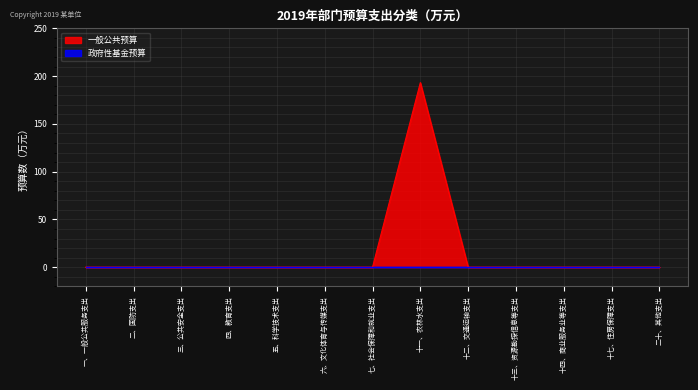

Does the chart display data point markers on the line(s)?

No